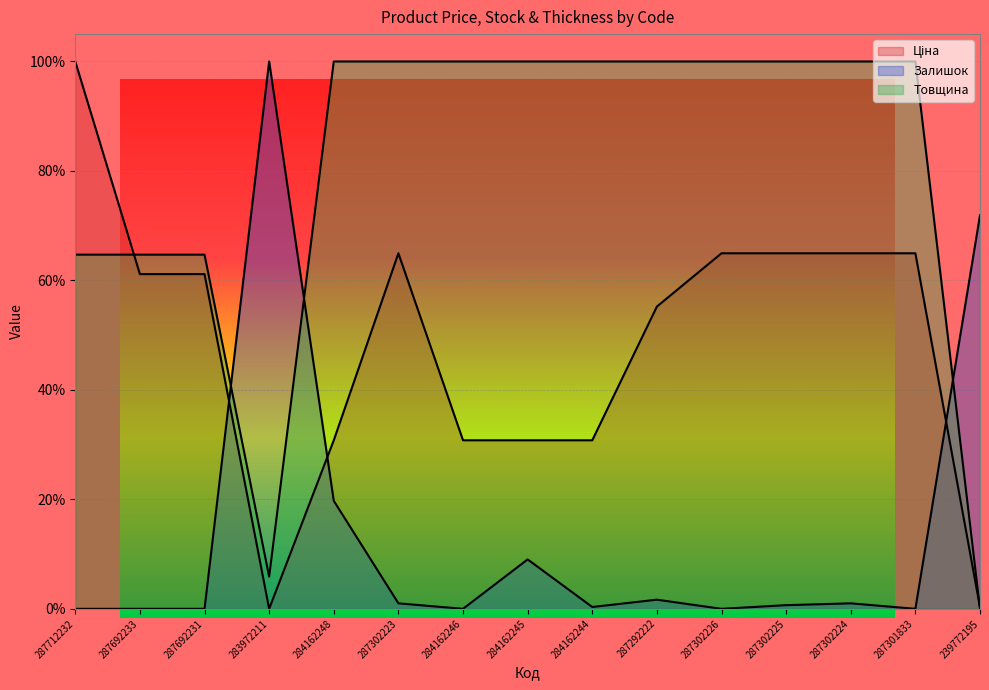

Where do Товщина and Ціна first cross each other?

287712232 and 287692233